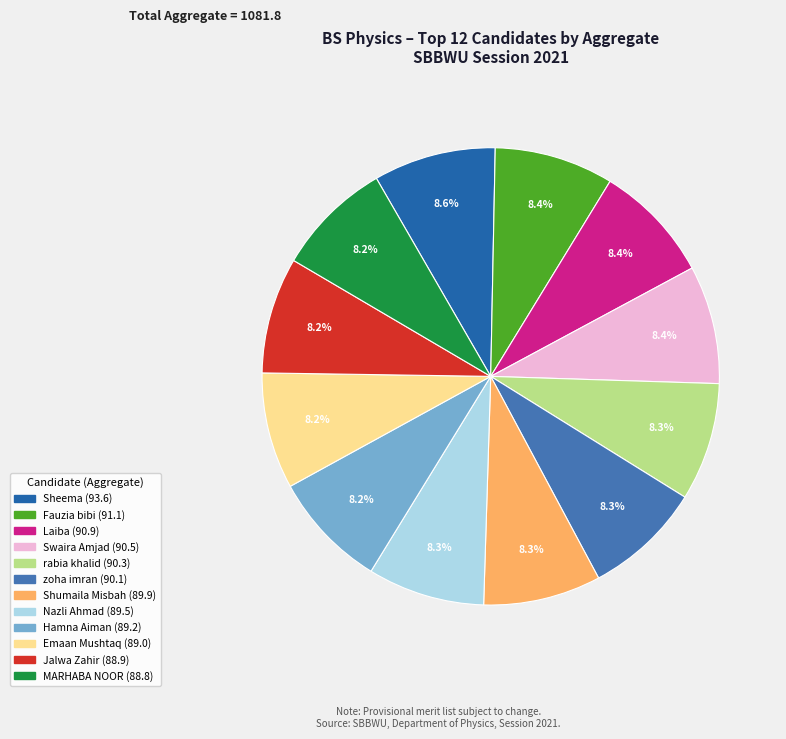

To the nearest percent, what portion does MARHABA NOOR represent?

8%